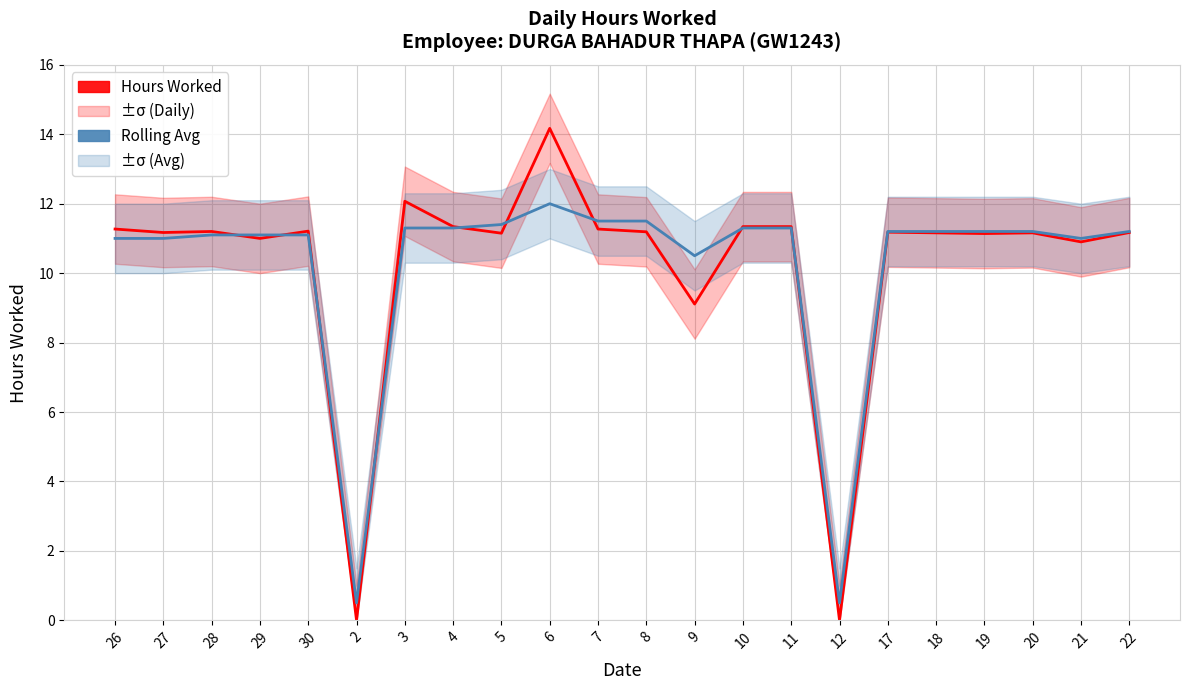

Reading right to left, transcribe all the data shown in this chart.

Hours Worked: 11.2	10.9	11.2	11.1	11.2	11.2	0.0	11.3	11.3	9.1	11.2	11.3	14.2	11.2	11.3	12.1	0.0	11.2	11.0	11.2	11.2	11.3
Rolling Avg: 11.2	11.0	11.2	11.2	11.2	11.2	0.5	11.3	11.3	10.5	11.5	11.5	12.0	11.4	11.3	11.3	0.5	11.1	11.1	11.1	11.0	11.0